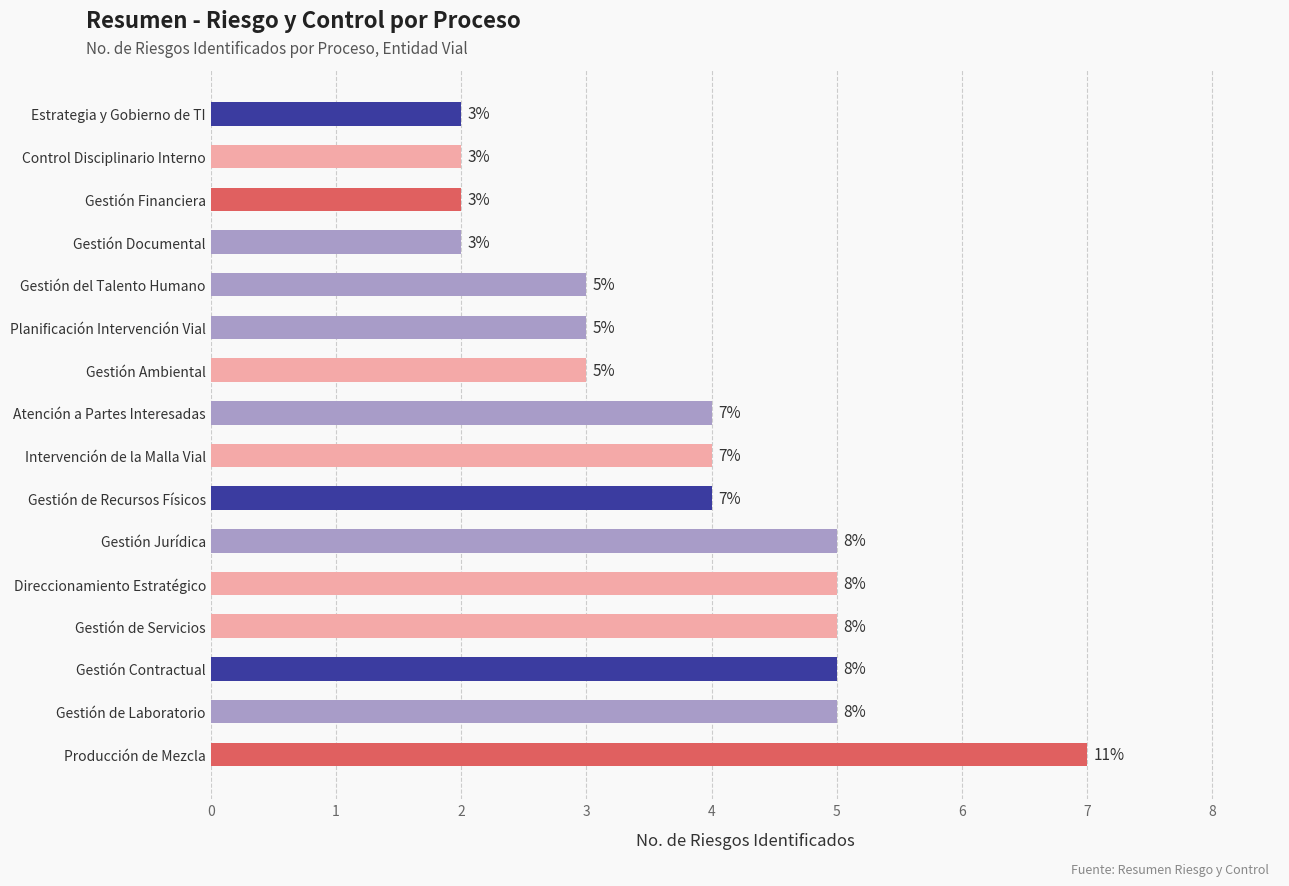

The chart shows a value of 2 at Intervención de la Malla Vial. True or false?

False